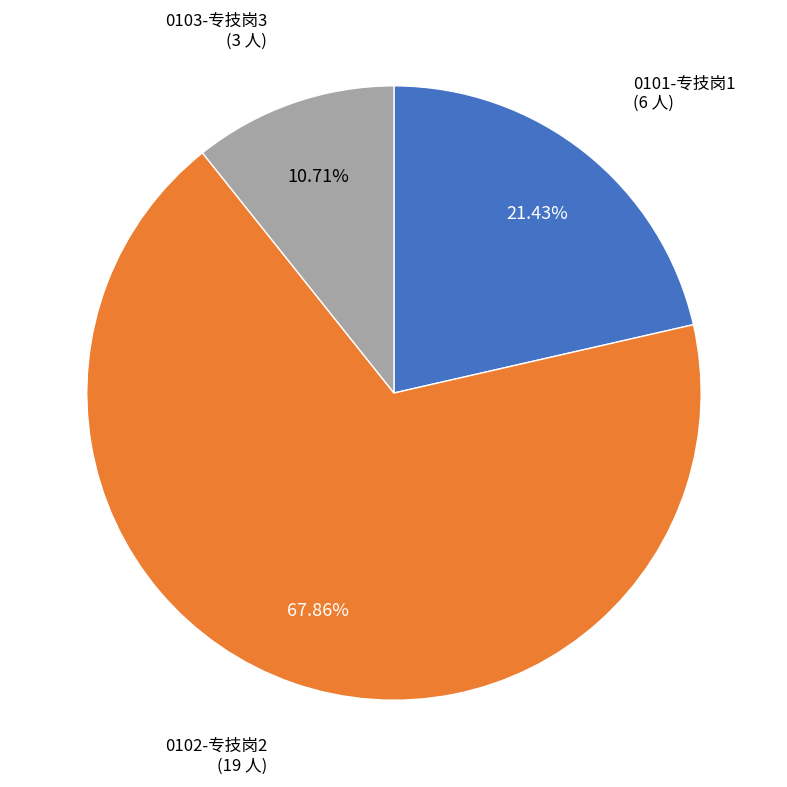

Is there any slice that represents more than half of the pie?

Yes